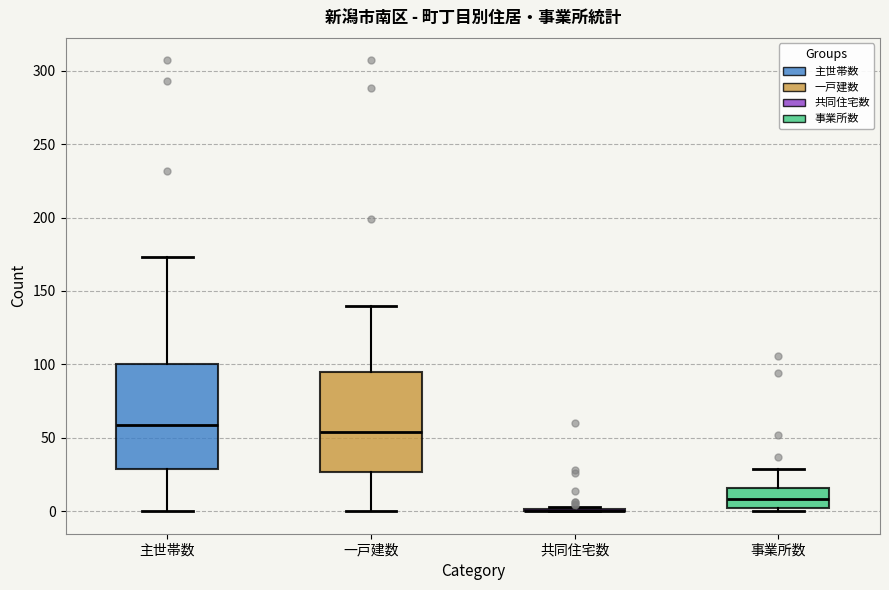

Reading left to right, read every box against the y-axis: the position of its median line, the range the box covers, and the ends of its whiskers. The values are not printed on the chart, so give them approximately, as read against the axis.

主世帯数: median 60, box 30 to 100, whiskers 0 to 175
一戸建数: median 55, box 25 to 95, whiskers 0 to 140
共同住宅数: box collapsed to a line at 0, whiskers 0 to 5
事業所数: median 10, box 0 to 15, whiskers 0 (just below the box's lower edge) to 30